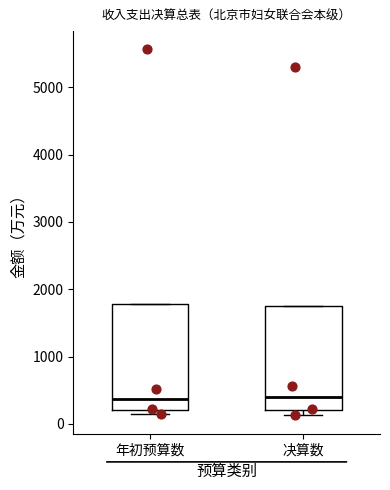

Where is the upper edge of the box for 年初预算数 on the y-axis? The values are not printed on the chart, so give them approximately, as read against the axis.

1800